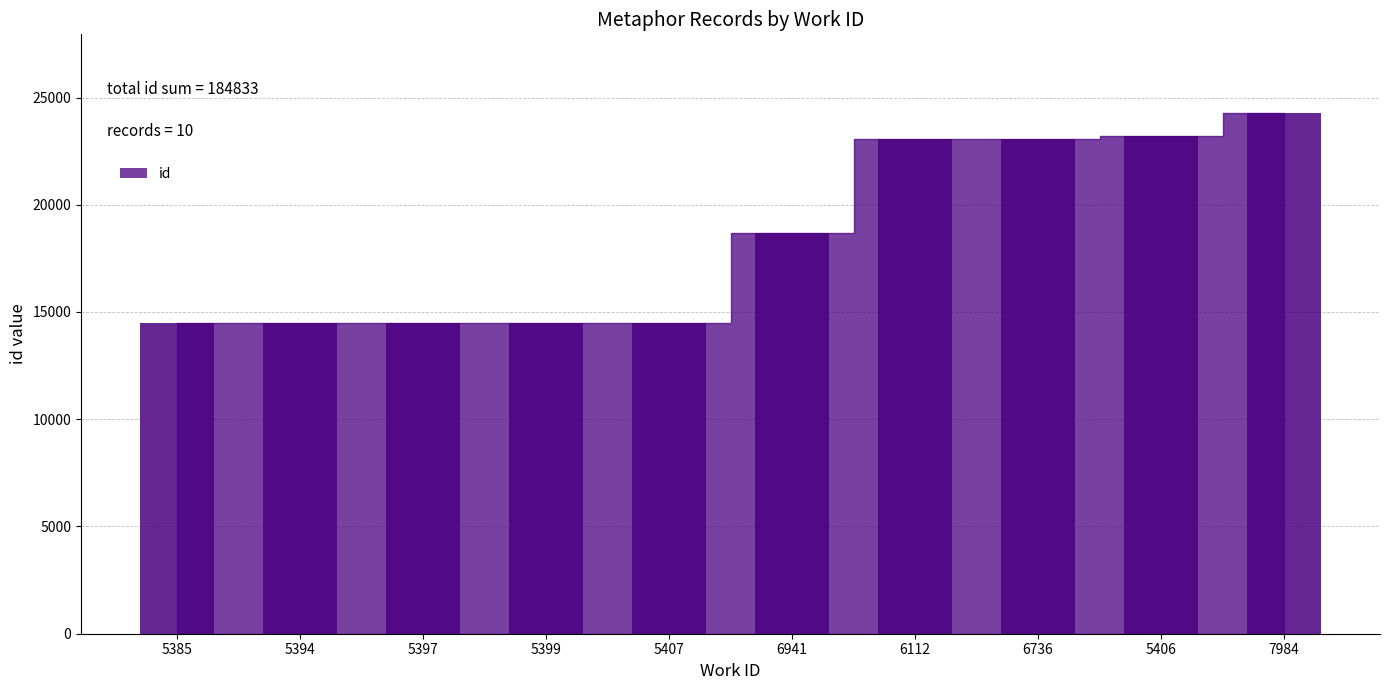

True or false: the data shows 34210 at 6736.

False